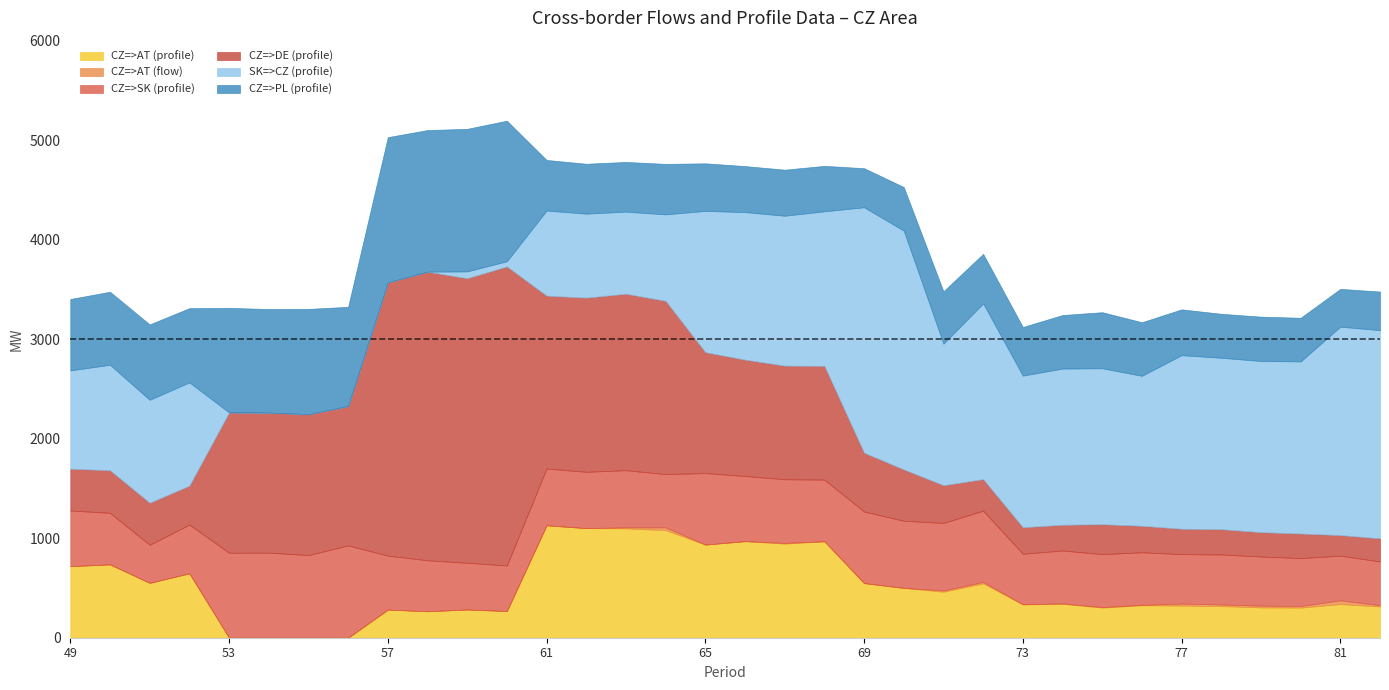

List the labels in order of CZ=>AT (flow) value, largest first.

81, 64, 77, 79, 78, 80, 72, 71, 82, 63, 67, 75, 76, 74, 73, 66, 49, 50, 51, 52, 53, 54, 55, 56, 57, 58, 59, 60, 61, 62, 65, 68, 69, 70